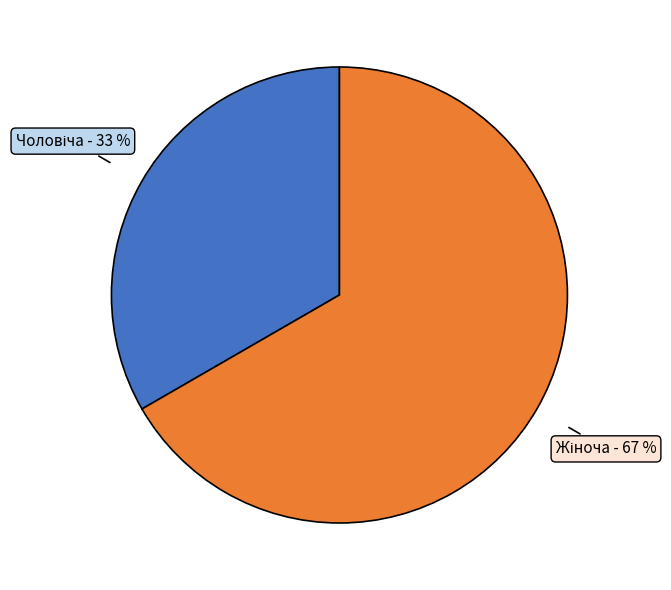

To the nearest percent, what is the average slice percentage?

50%